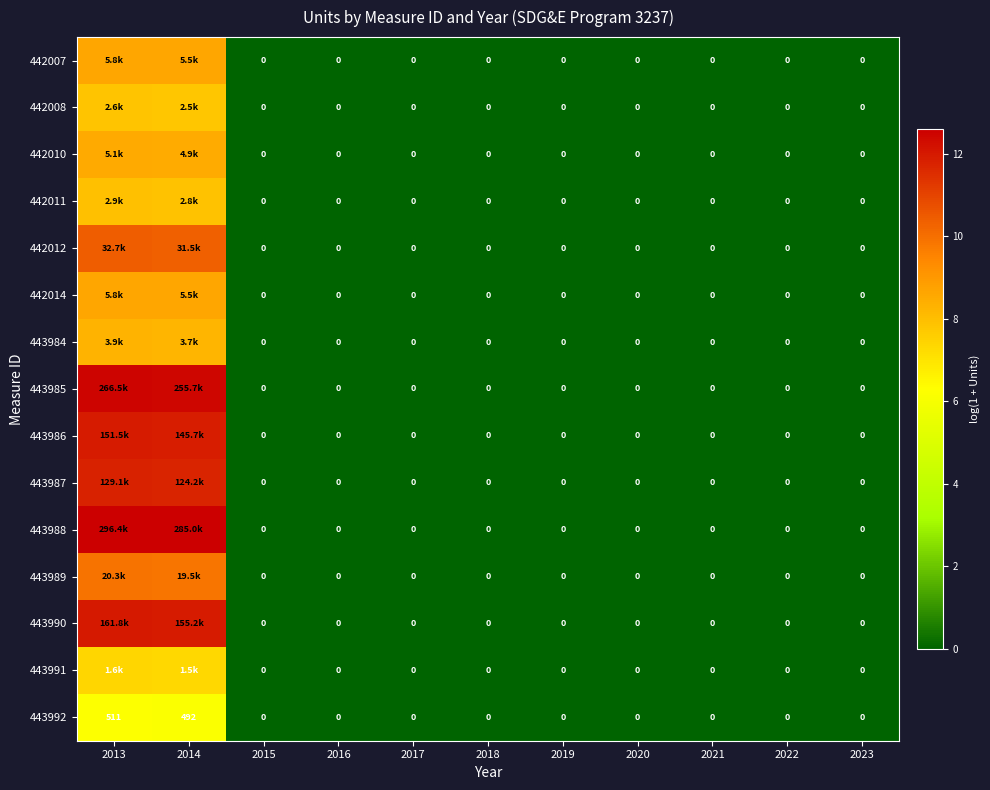

What is the maximum value shown in the chart?

12.6